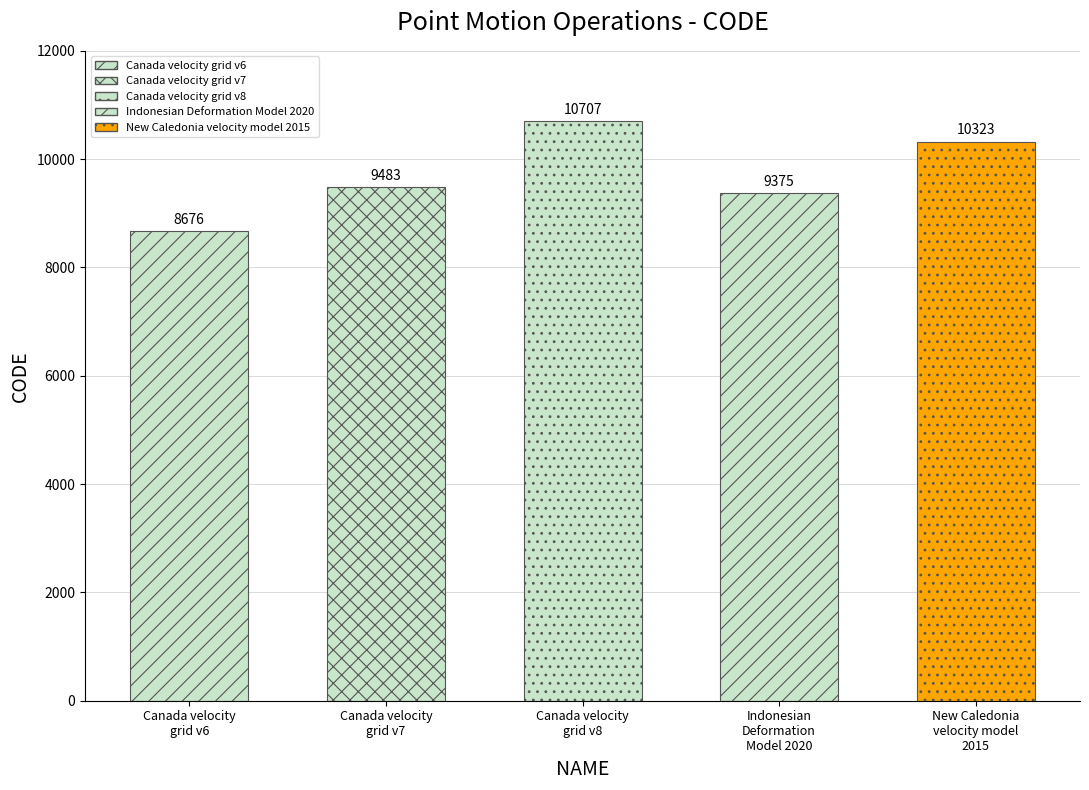

What is the label of the 4th bar from the left?

Indonesian
Deformation
Model 2020